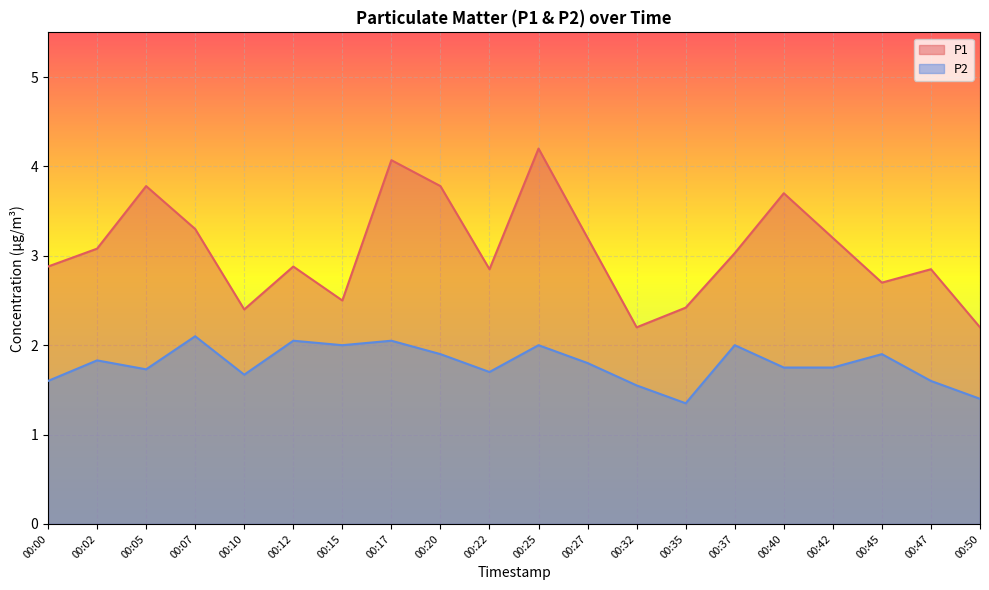

Where is the first local maximum for P1?

00:05